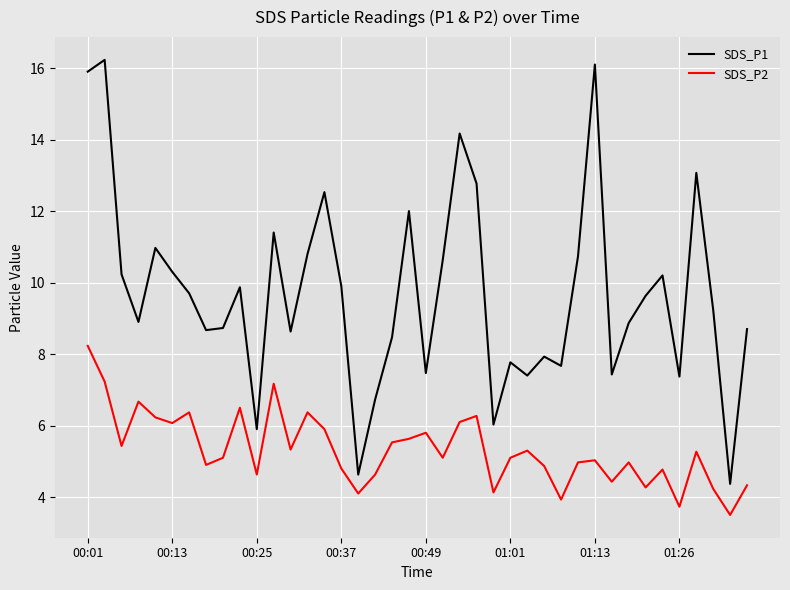

What is the difference between the maximum and minimum values in the SDS_P1 series?

11.9